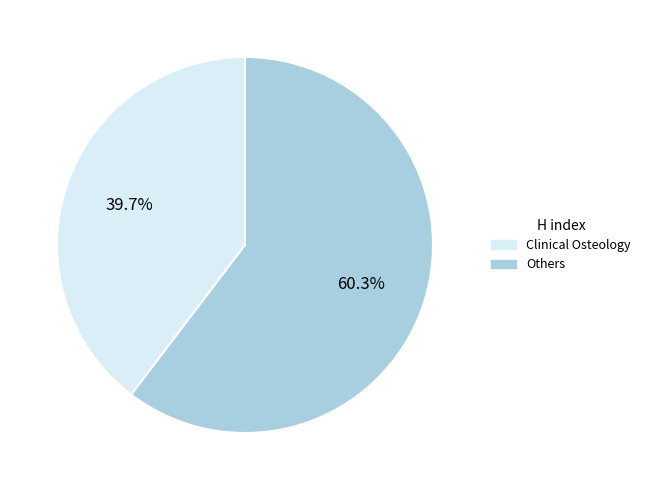

Rank the categories by value from highest to lowest.

Others, Clinical Osteology